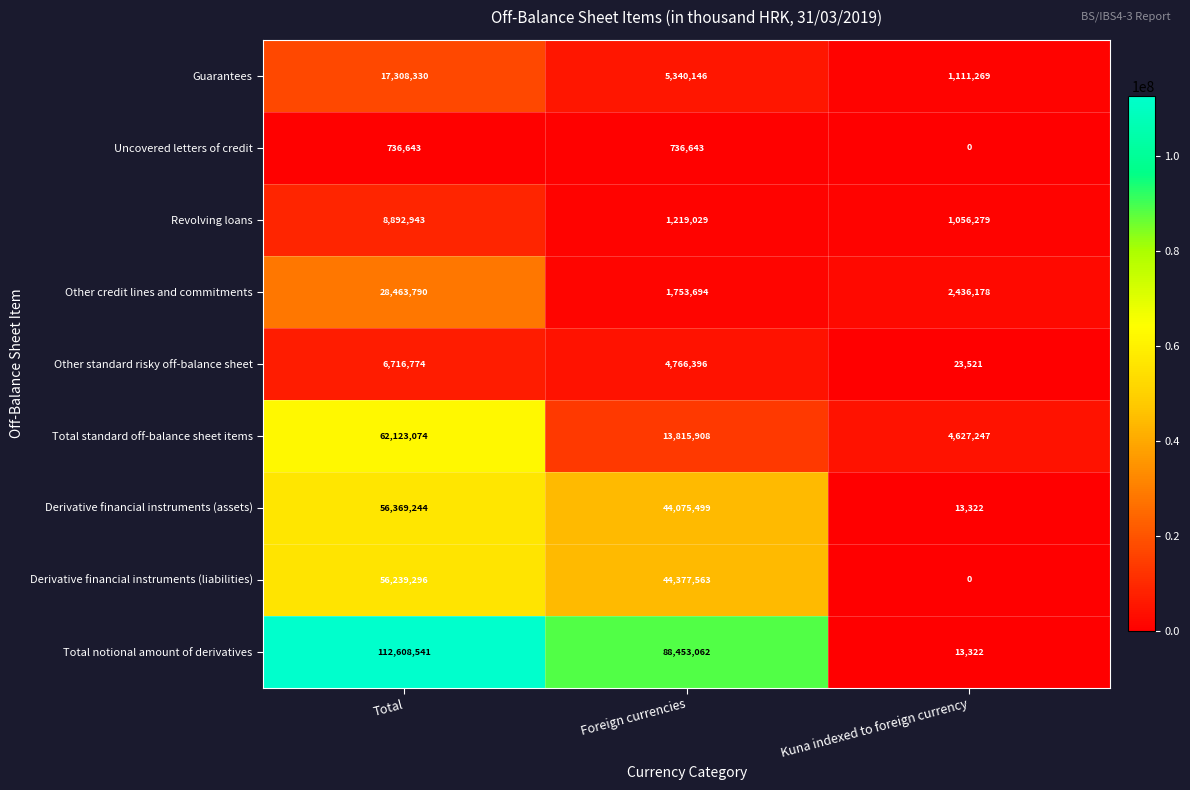

How many data points in Uncovered letters of credit are less than 736643?

1